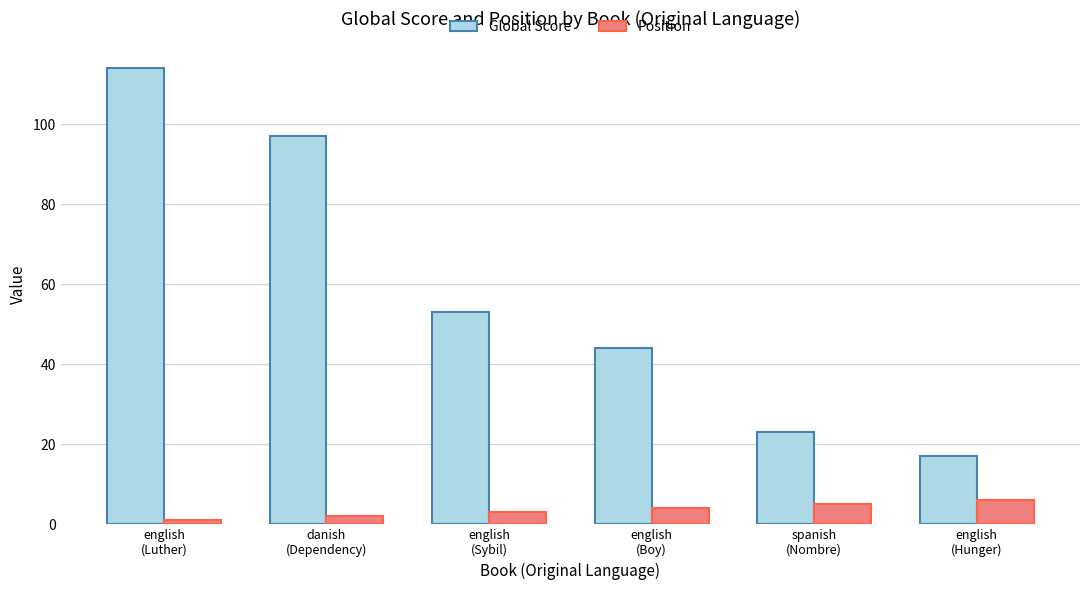

The value of Global Score at spanish
(Nombre) is 41. True or false?

False